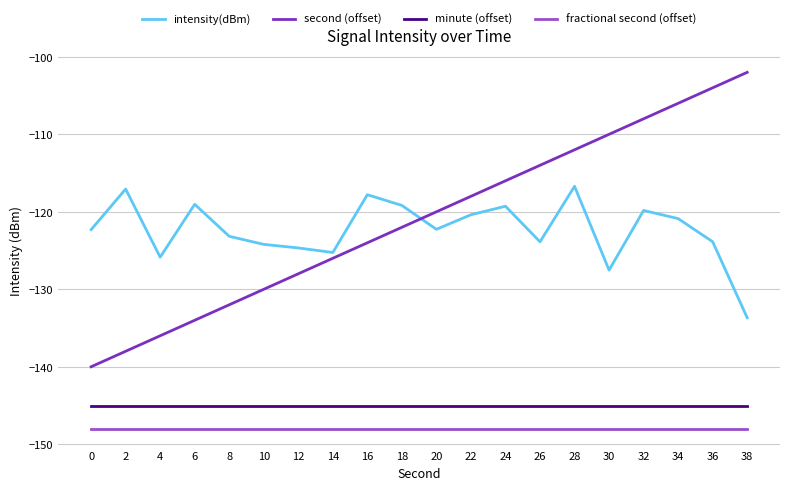

The value of second (offset) at 36 is -104.0. True or false?

True